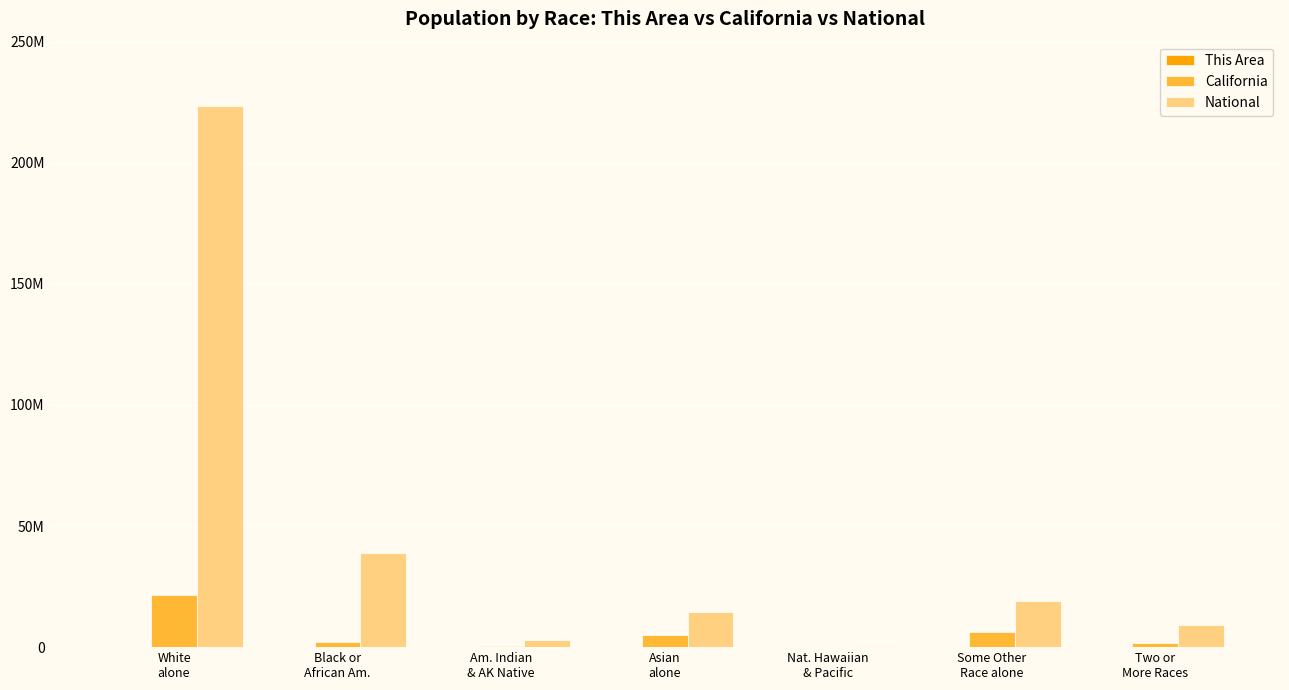

What are all the series names shown in the legend?

This Area, California, National